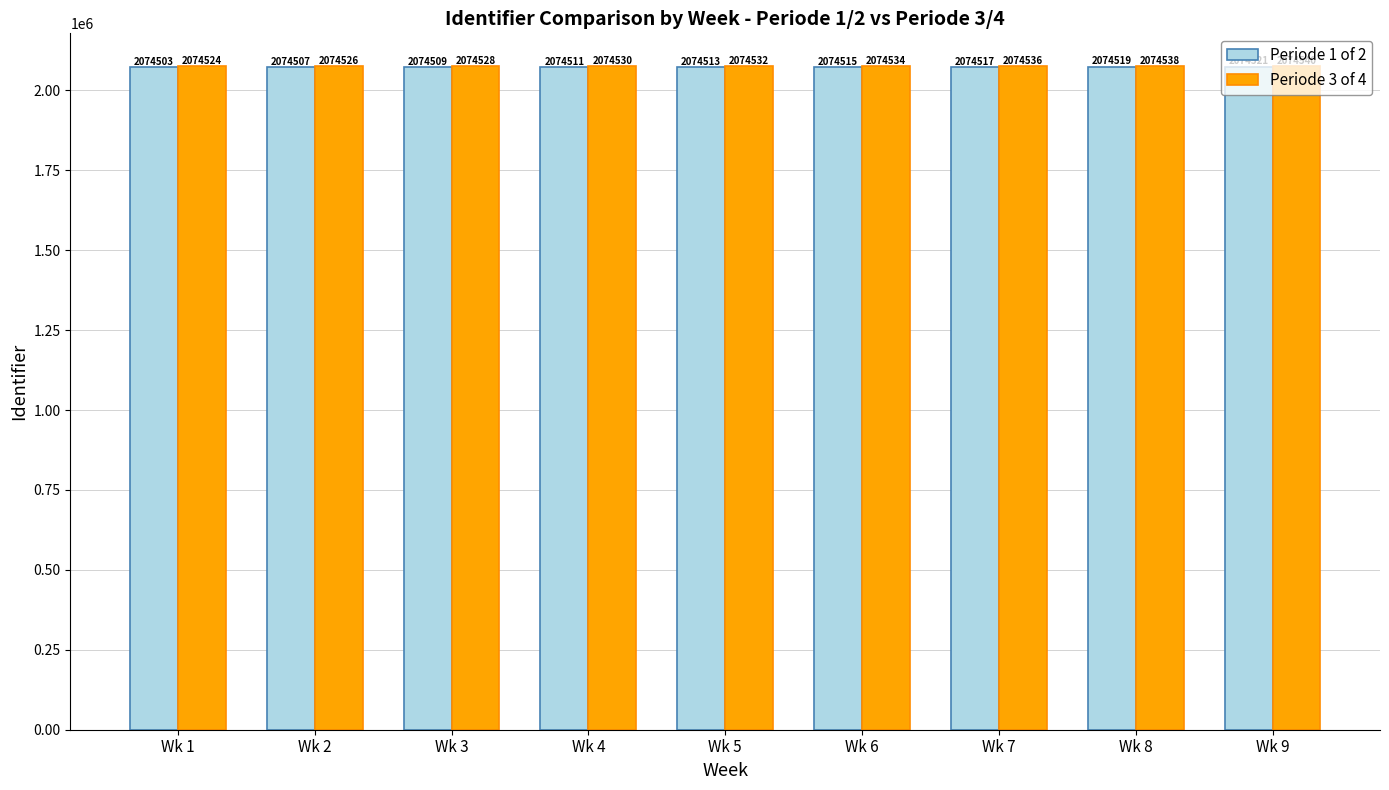

At Wk 7, list the series in order from smallest to largest.

Periode 1 of 2, Periode 3 of 4